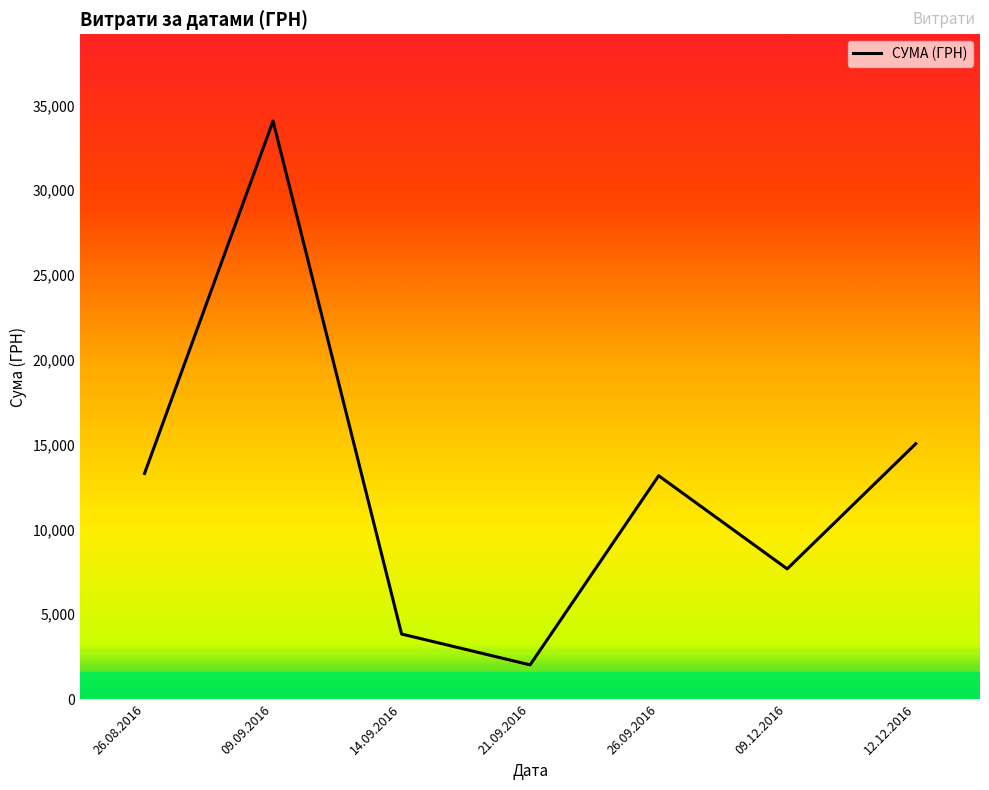

Count the number of data series in this chart.

1